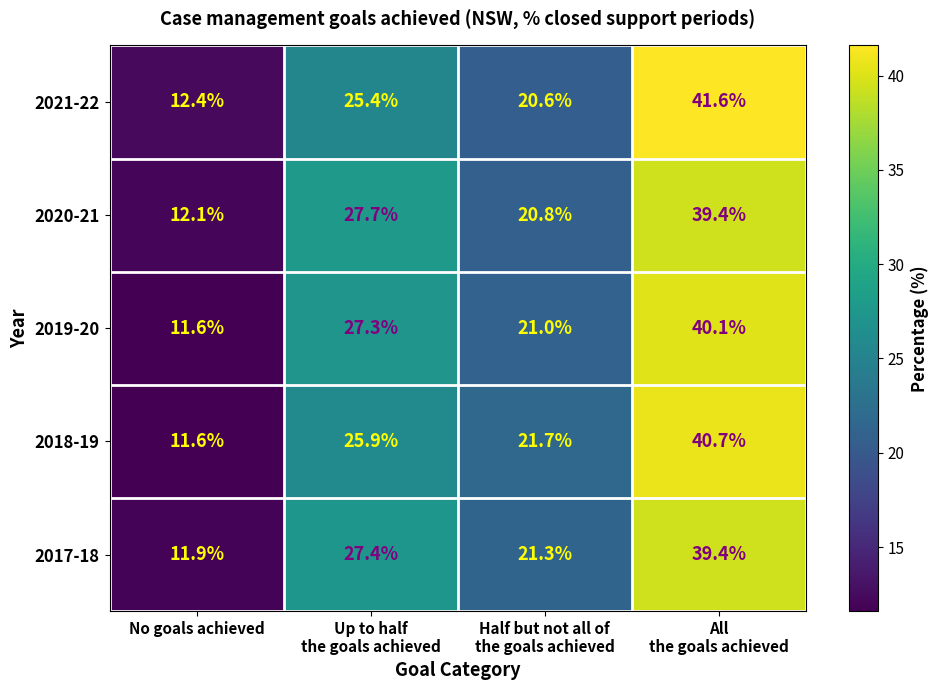

Between Up to half
the goals achieved and All
the goals achieved, which series saw the biggest shift?

2021-22